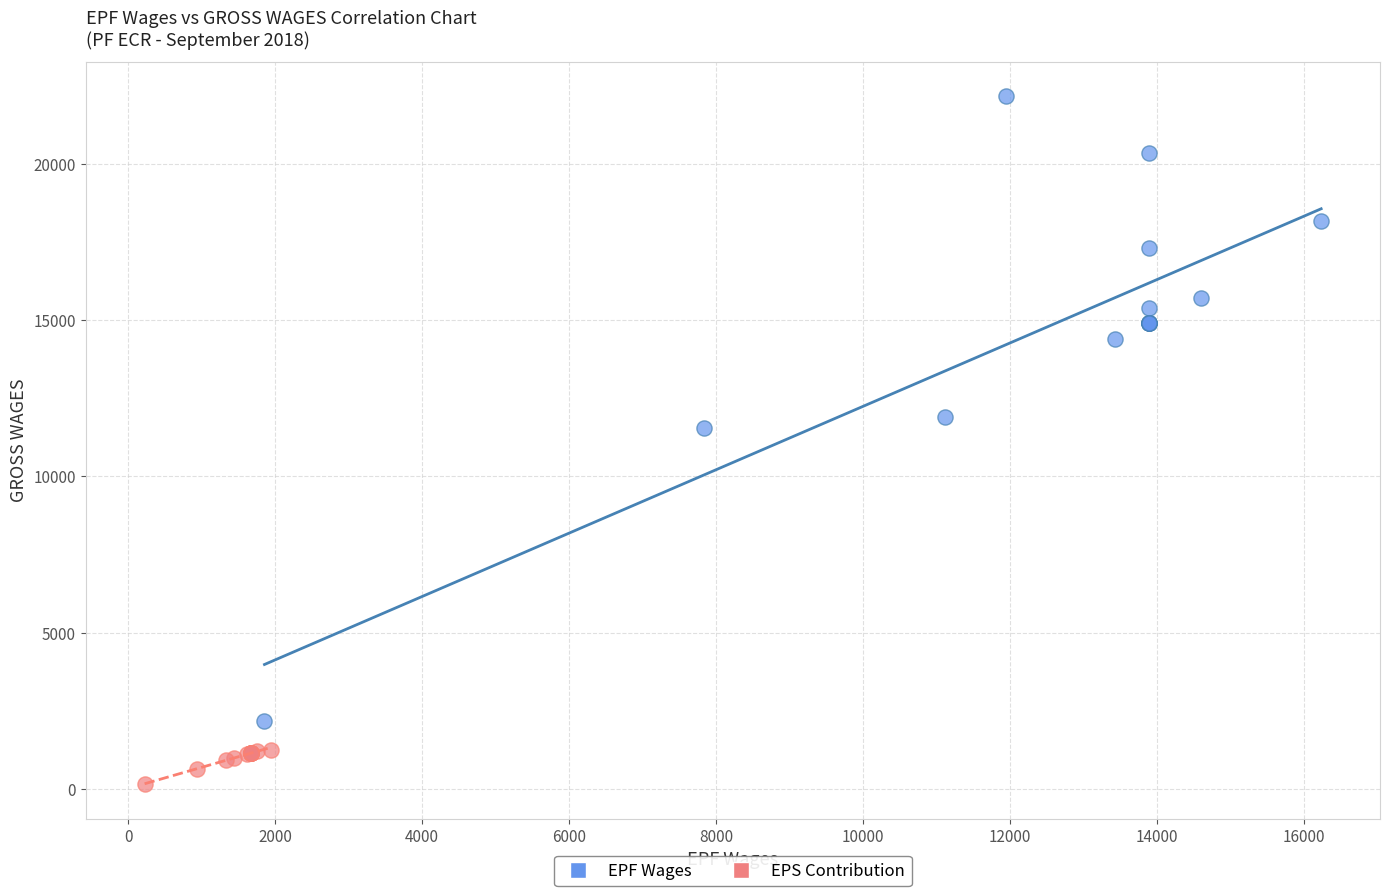

Which series contains the highest Y value?

EPF Wages